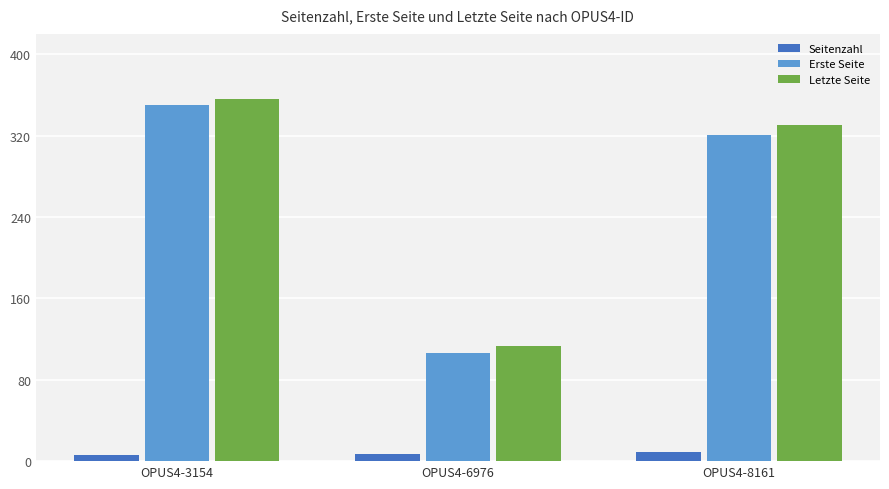

What is the total value across all series at OPUS4-8161?

660